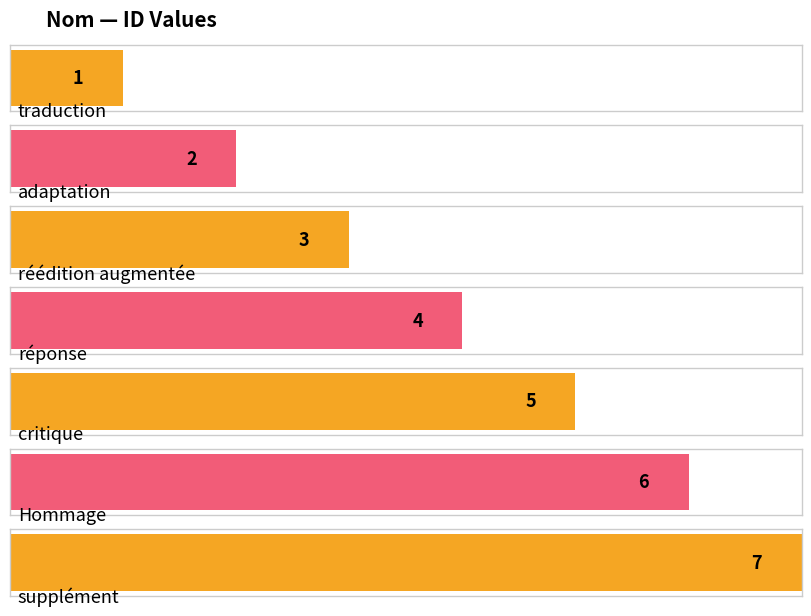

Reading right to left, what are all the values shown in this chart?

7	6	5	4	3	2	1